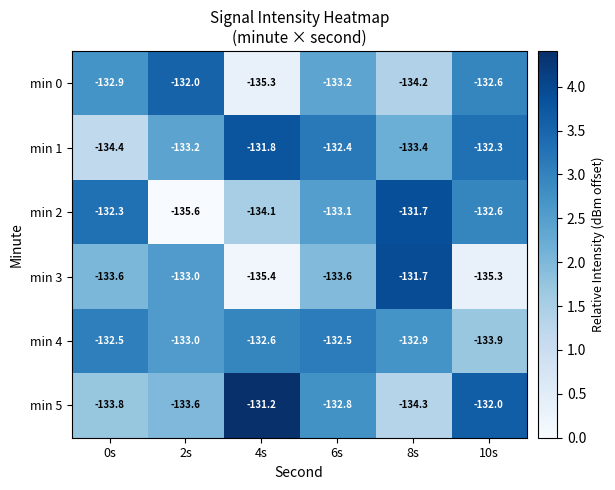

True or false: min 2 has a value of -182.2 at 4s.

False